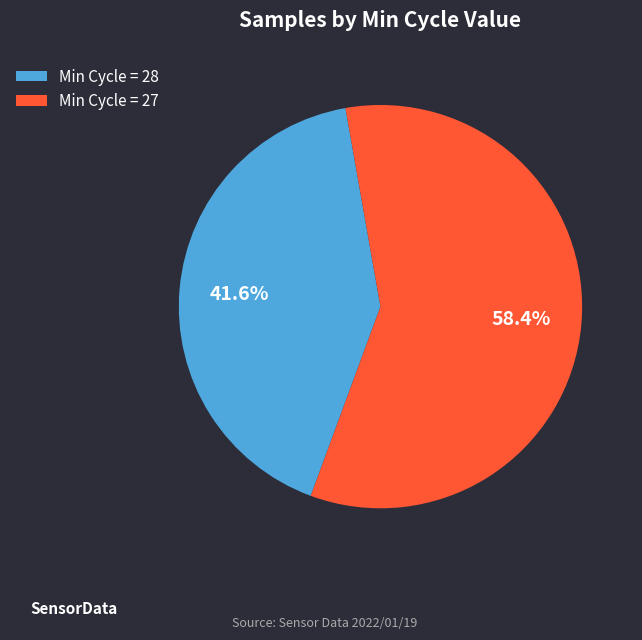

Does Min Cycle = 27 represent more than half of the total?

Yes